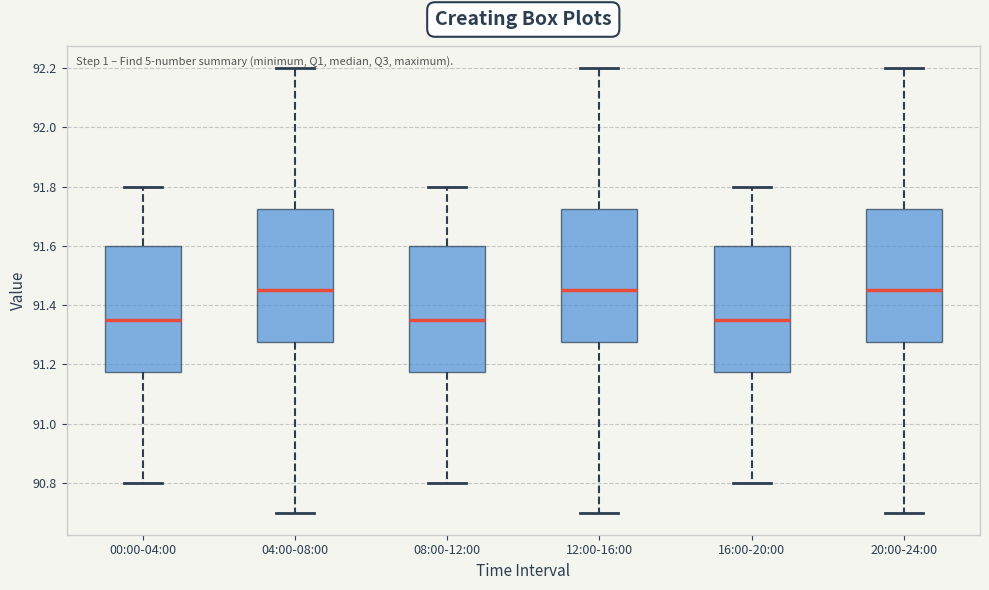

Reading left to right, read every box against the y-axis: the position of its median line, the range the box covers, and the ends of its whiskers. The values are not printed on the chart, so give them approximately, as read against the axis.

00:00-04:00: median 91.36, box 91.18 to 91.60, whiskers 90.80 to 91.80
04:00-08:00: median 91.46, box 91.28 to 91.72, whiskers 90.70 to 92.20
08:00-12:00: median 91.36, box 91.18 to 91.60, whiskers 90.80 to 91.80
12:00-16:00: median 91.46, box 91.28 to 91.72, whiskers 90.70 to 92.20
16:00-20:00: median 91.36, box 91.18 to 91.60, whiskers 90.80 to 91.80
20:00-24:00: median 91.46, box 91.28 to 91.72, whiskers 90.70 to 92.20